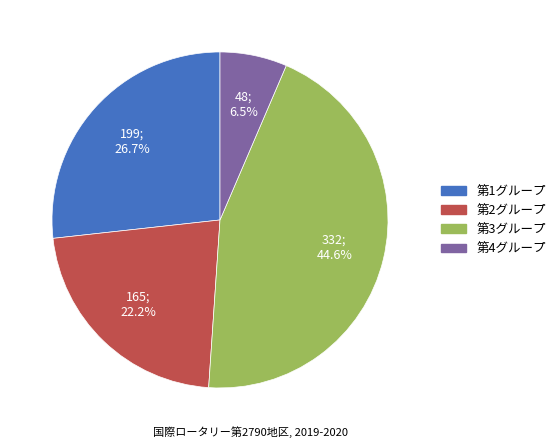

Combined, what portion of the pie is 第3グループ and 第4グループ?

51.1%